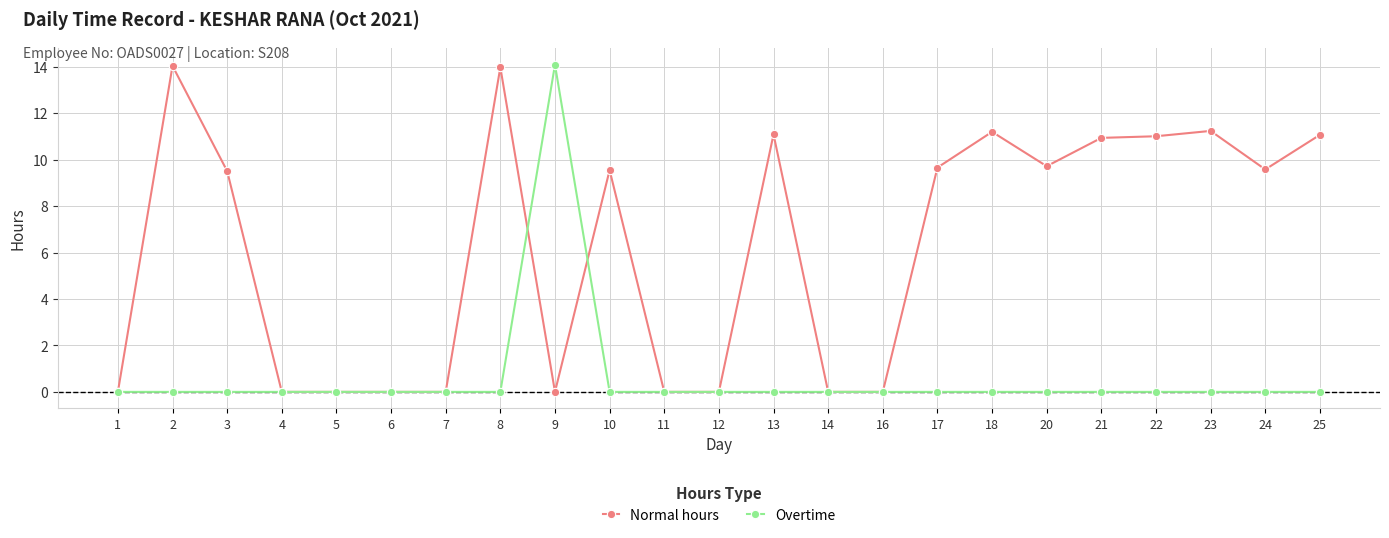

True or false: Normal hours has a value of 19.6 at 8.

False